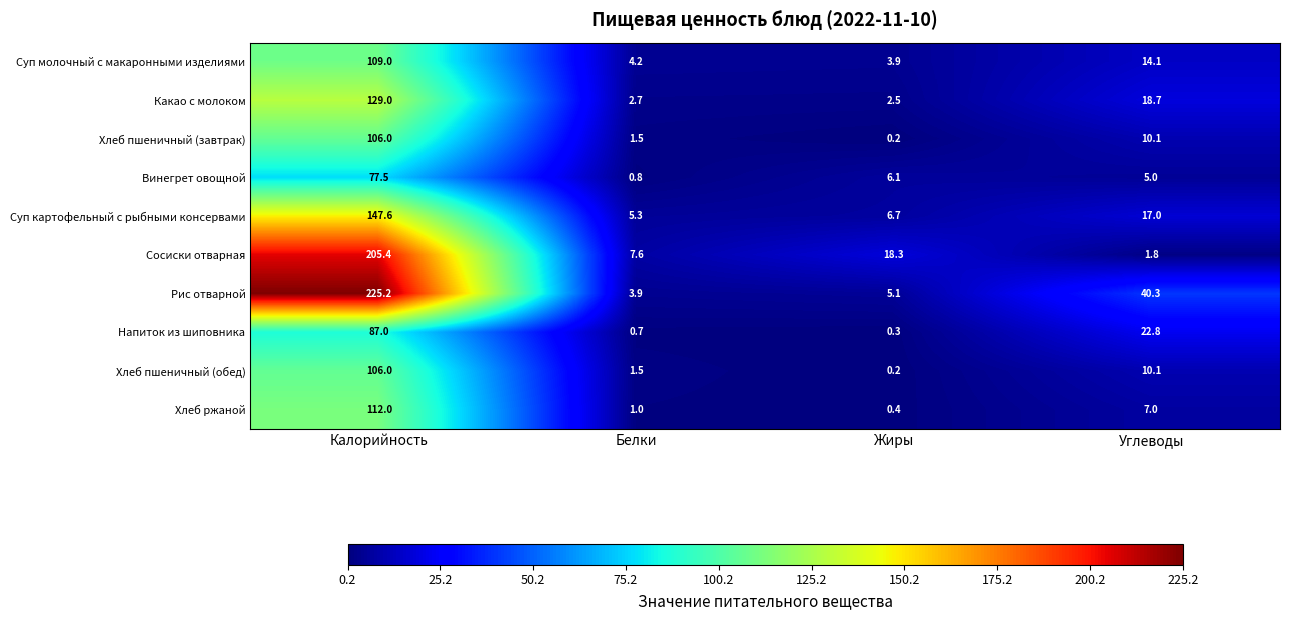

The Суп картофельный с рыбными консервами series shows 17.0 at Углеводы. True or false?

True